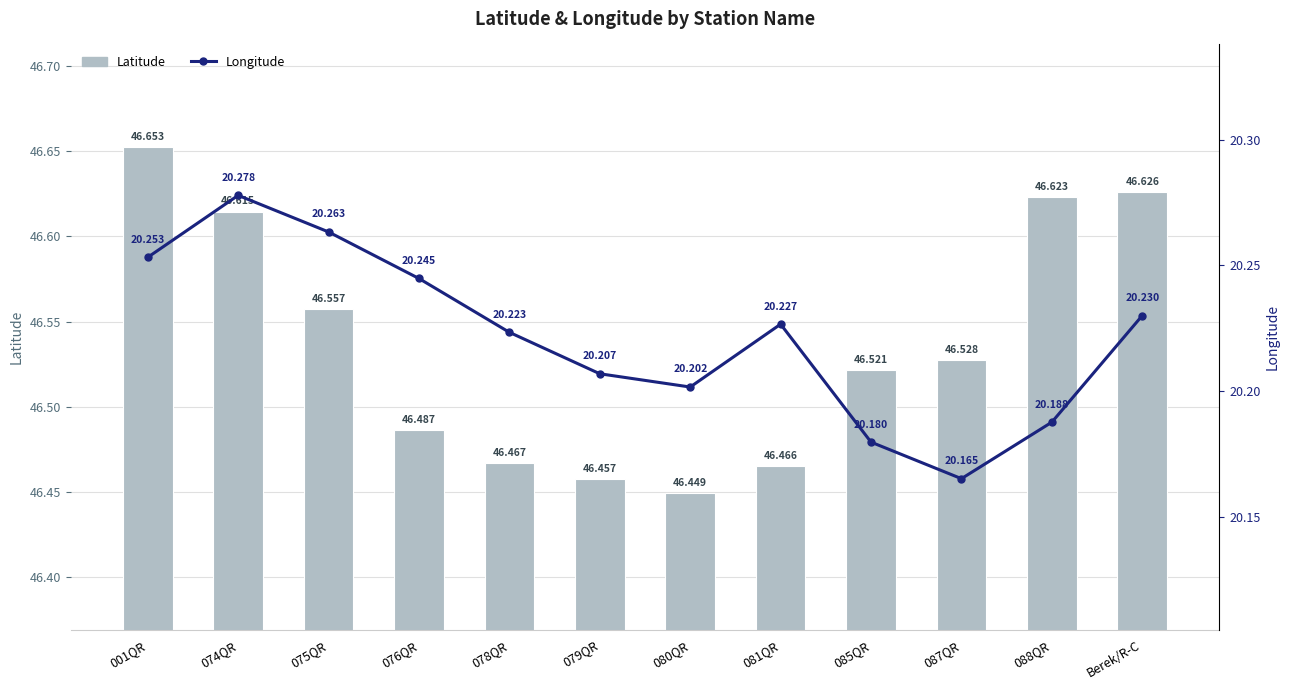

What is the label of the 5th bar from the left?

078QR